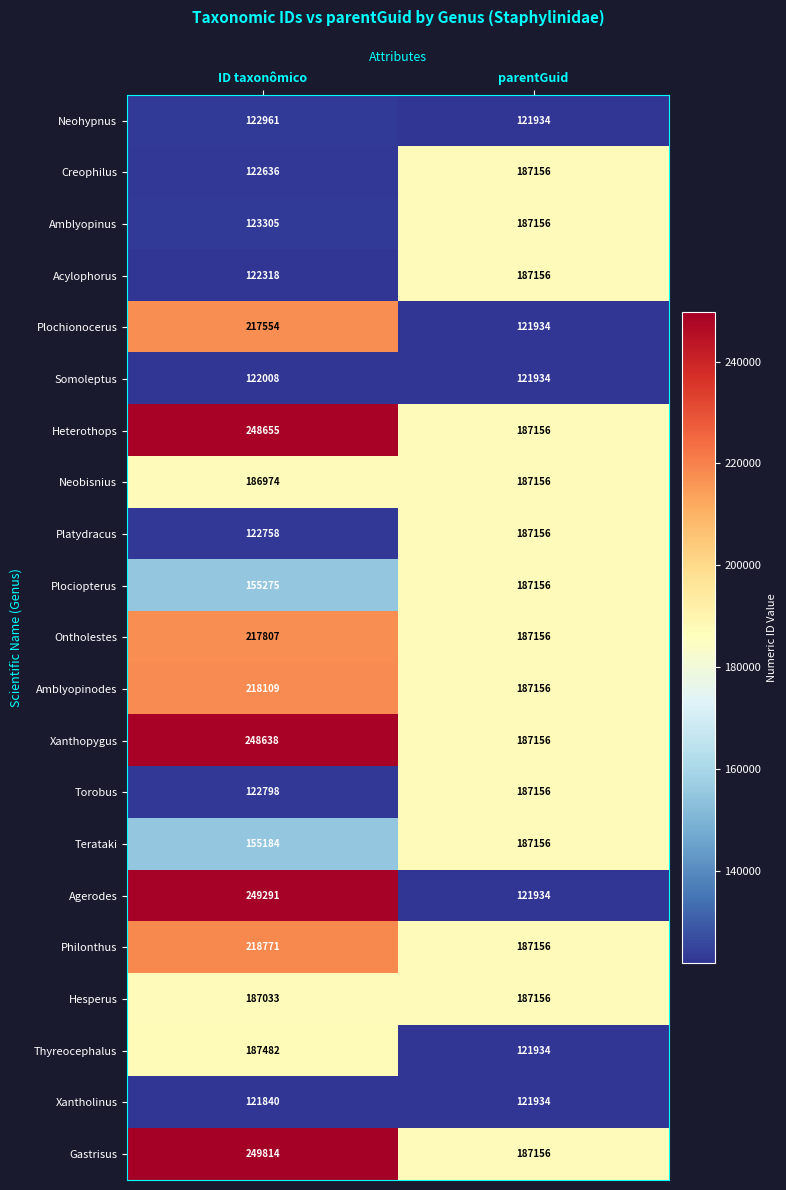

At which category does the chart reach its minimum across all series?

ID taxonômico